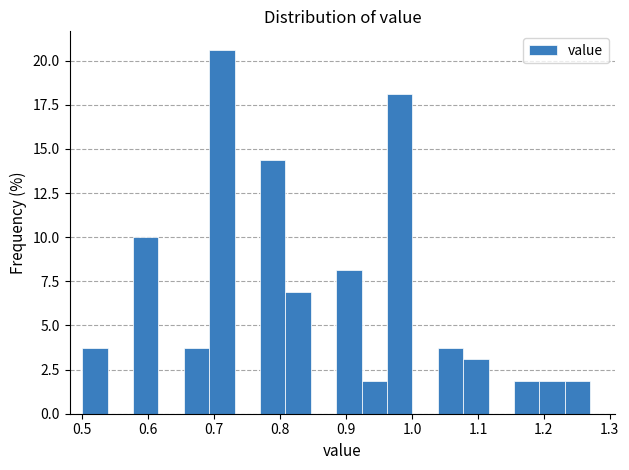

Around what value on the x-axis is the tallest bar? Give the approximate position of its centre, as read against the axis.

0.71